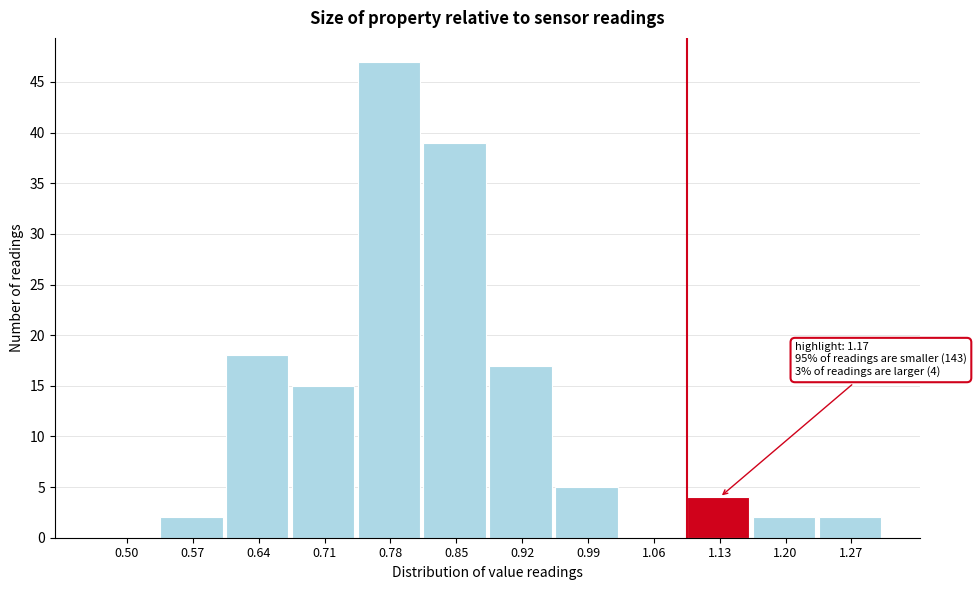

Reading right to left, list all the values displayed in this chart.

1.27=2	1.20=2	1.13=4	1.06=0	0.99=5	0.92=17	0.85=39	0.78=47	0.71=15	0.64=18	0.57=2	0.50=0